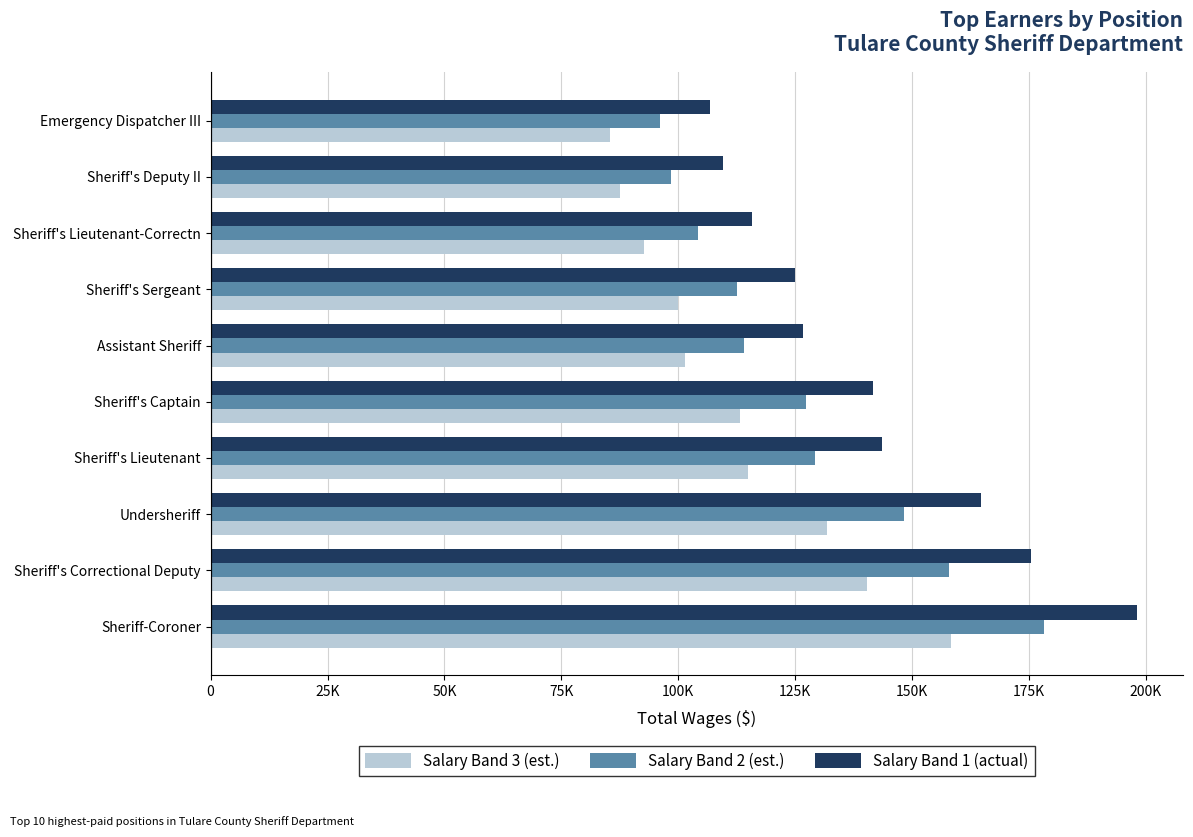

What are all the series names shown in the legend?

Salary Band 3 (est.), Salary Band 2 (est.), Salary Band 1 (actual)